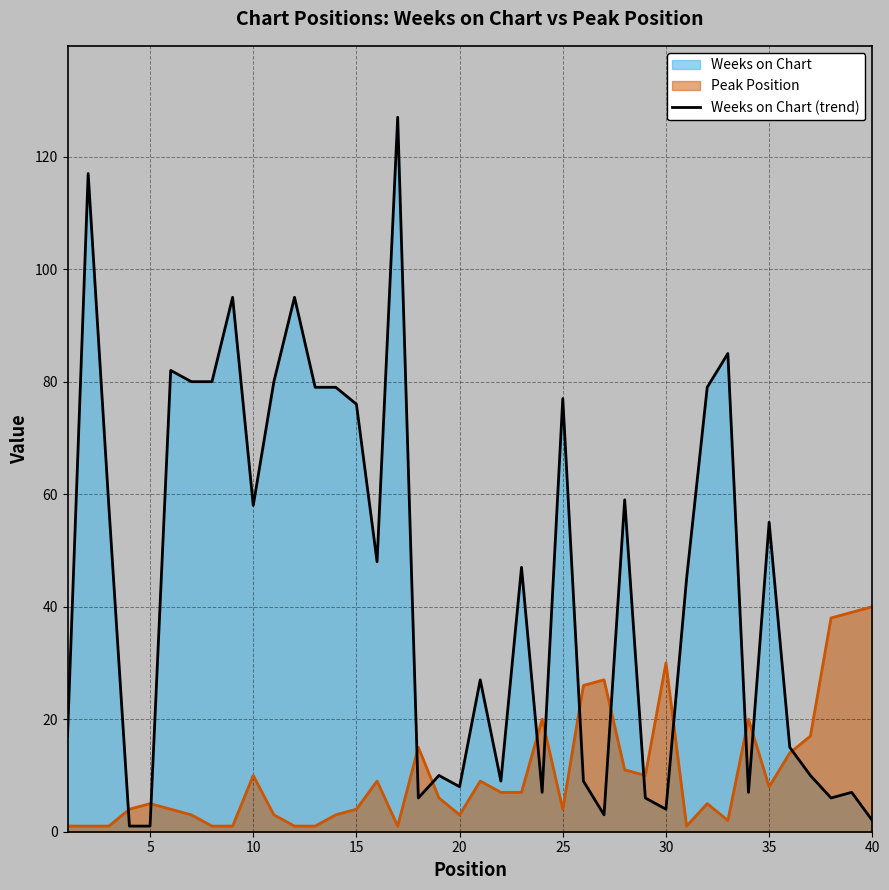

How many lines are shown in the chart?

1